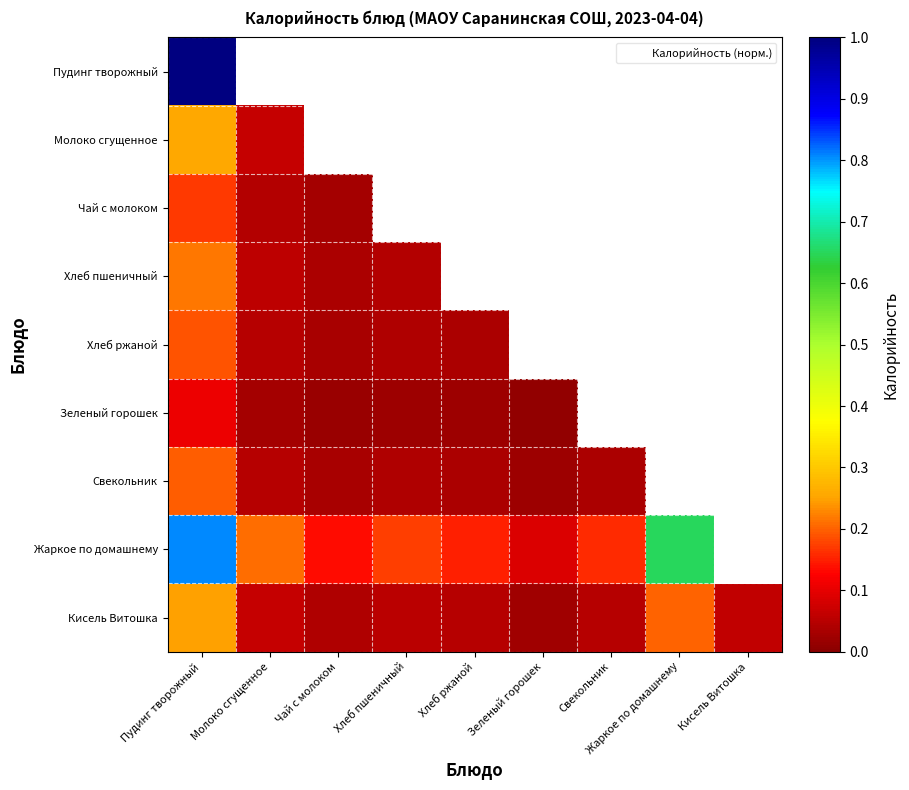

Which category has the highest value across all series?

Пудинг творожный